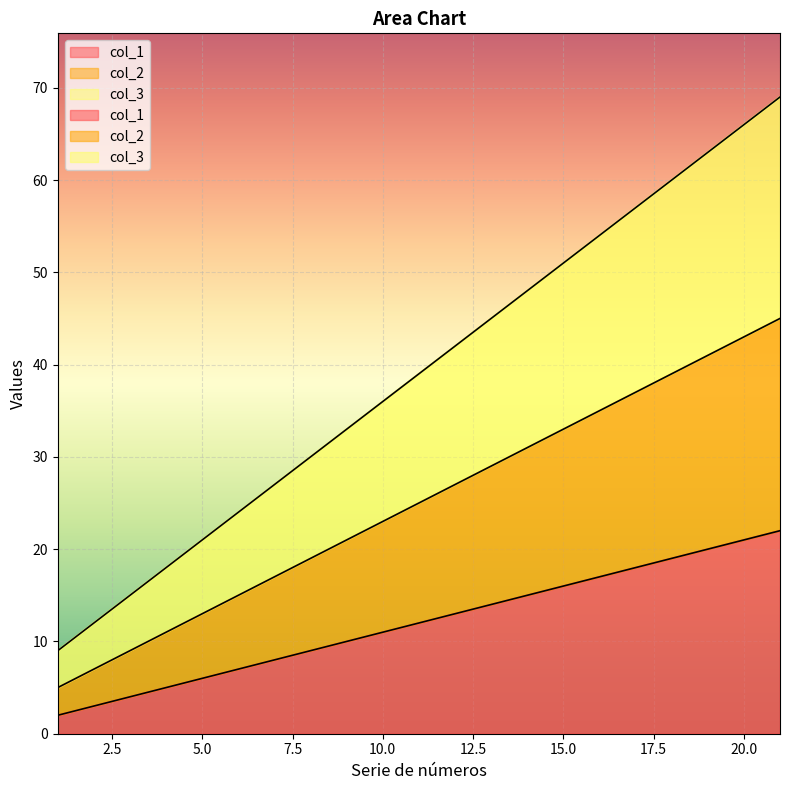

The col_2 series shows 5 at 1. True or false?

True